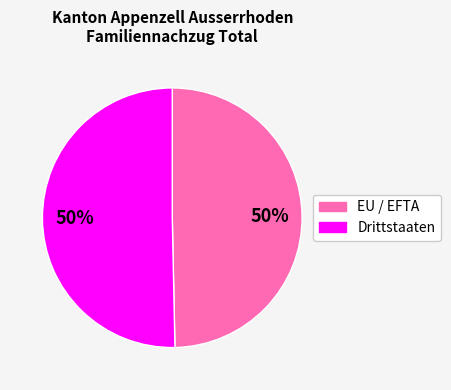

Approximately how many times larger is the value at EU / EFTA compared to Drittstaaten?

1.0